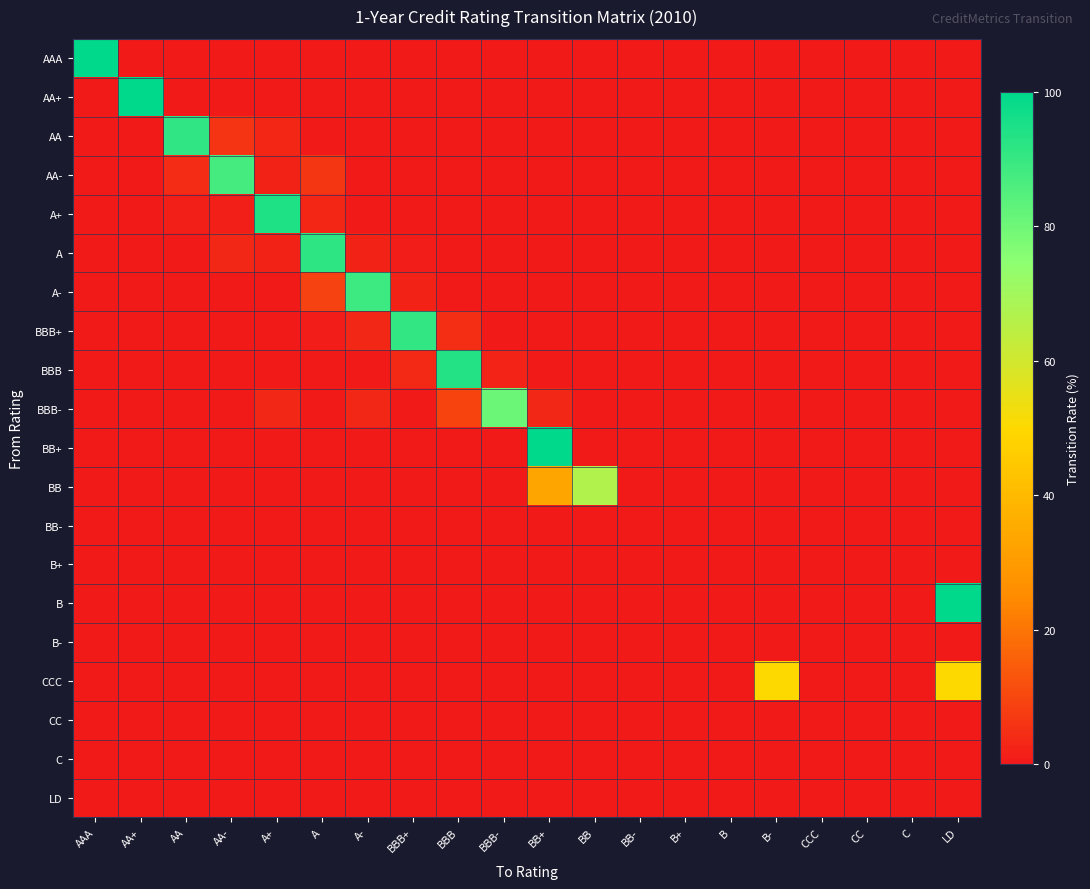

At how many categories does at least one series exceed 95?

4